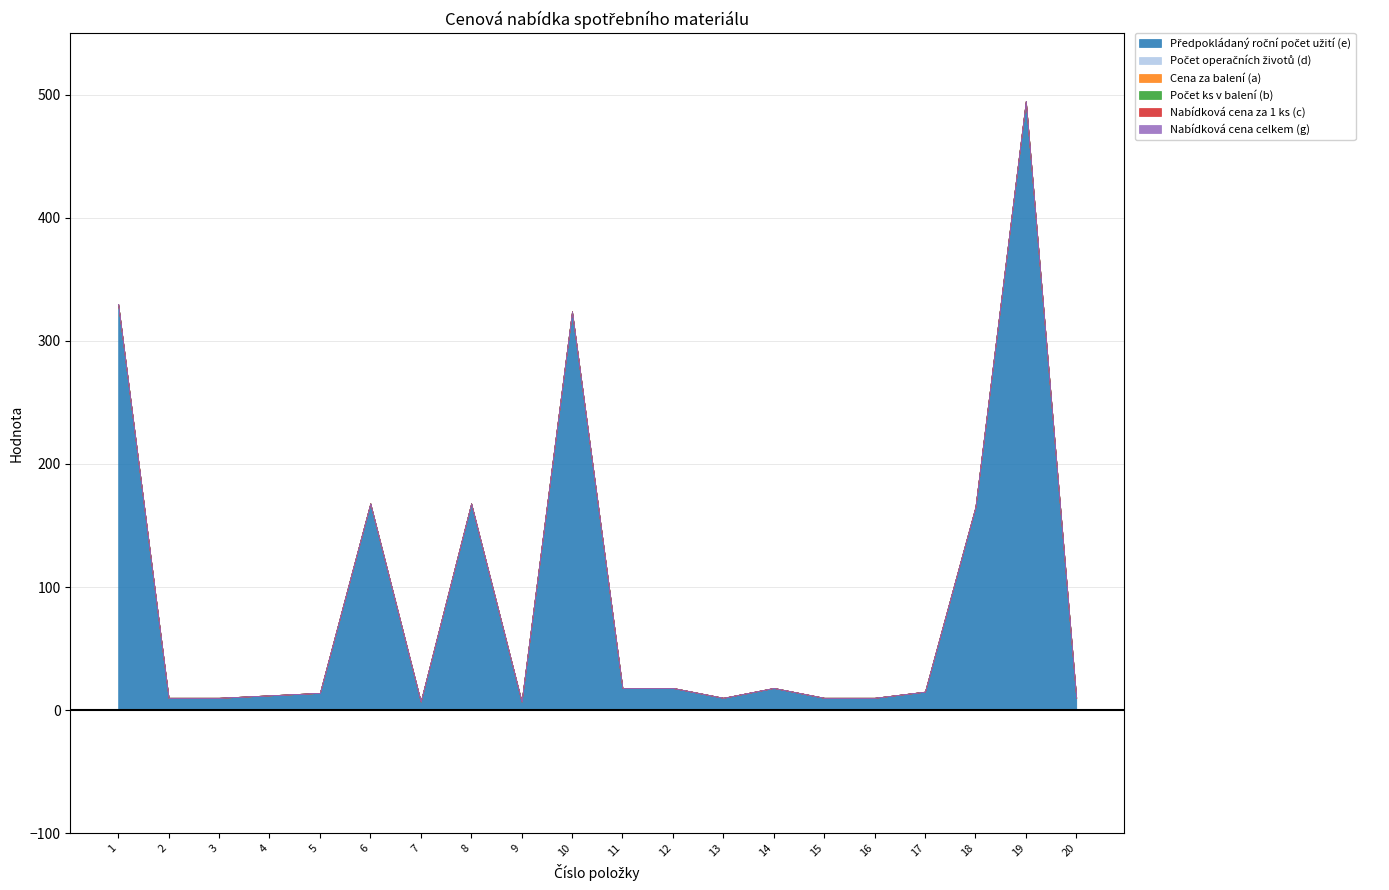

In Předpokládaný roční počet užití (e), how many points are higher than both neighbors (excluding endpoints)?

5